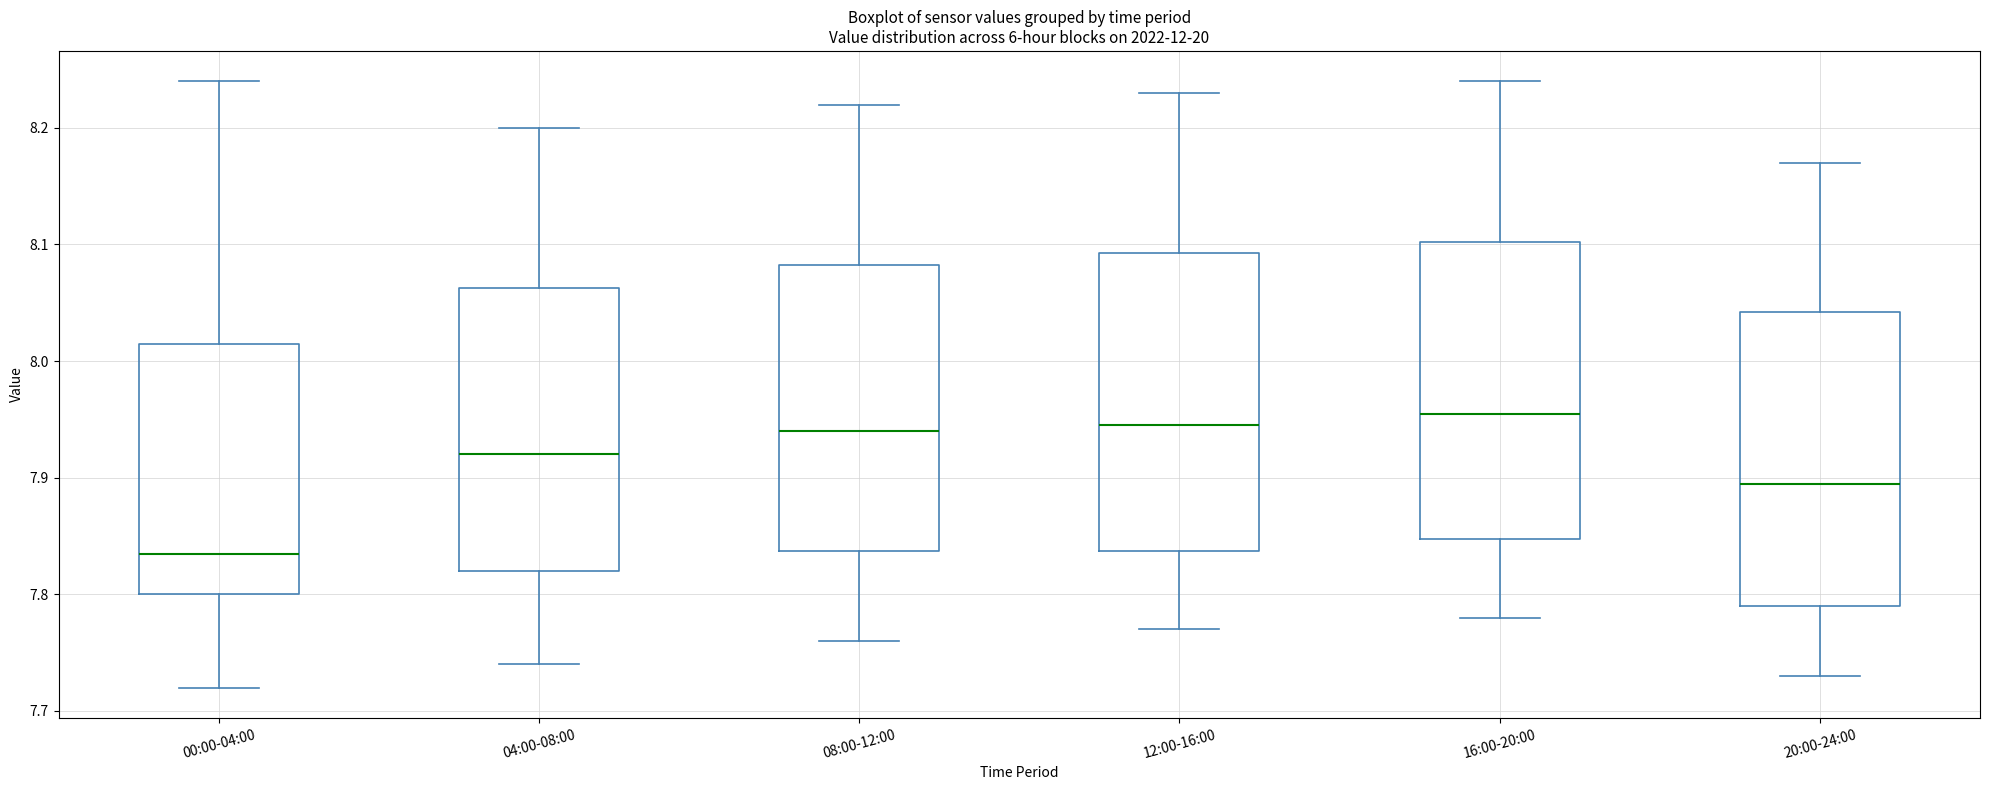

Where does the median line of the box for 16:00-20:00 sit on the y-axis? The values are not printed on the chart, so give them approximately, as read against the axis.

7.96